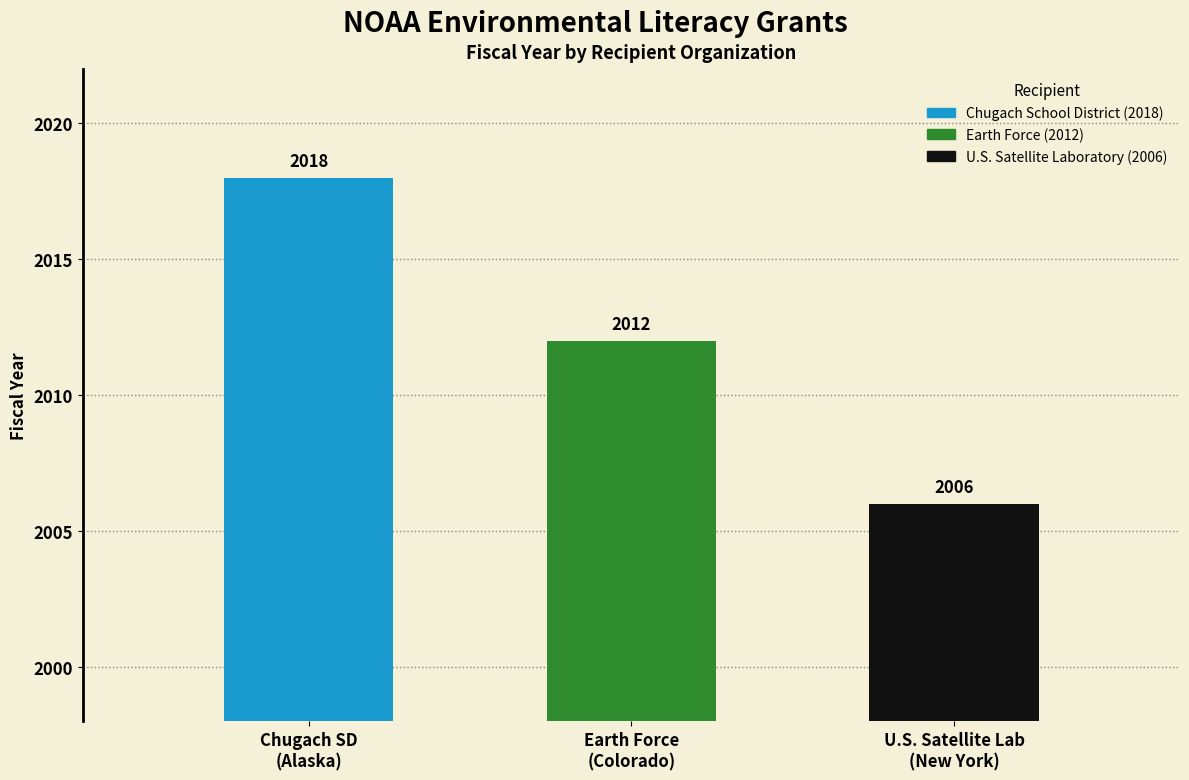

Which category has the highest value across all series?

Chugach SD
(Alaska)